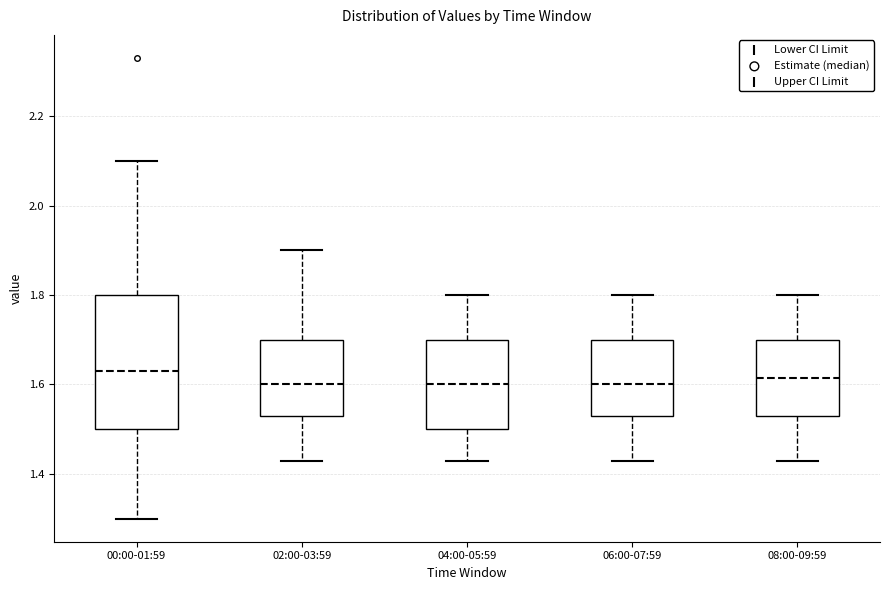

Reading left to right, read every box against the y-axis: the position of its median line, the range the box covers, and the ends of its whiskers. The values are not printed on the chart, so give them approximately, as read against the axis.

00:00-01:59: median 1.64, box 1.50 to 1.80, whiskers 1.30 to 2.10
02:00-03:59: median 1.60, box 1.54 to 1.70, whiskers 1.44 to 1.90
04:00-05:59: median 1.60, box 1.50 to 1.70, whiskers 1.44 to 1.80
06:00-07:59: median 1.60, box 1.54 to 1.70, whiskers 1.44 to 1.80
08:00-09:59: median 1.62, box 1.54 to 1.70, whiskers 1.44 to 1.80